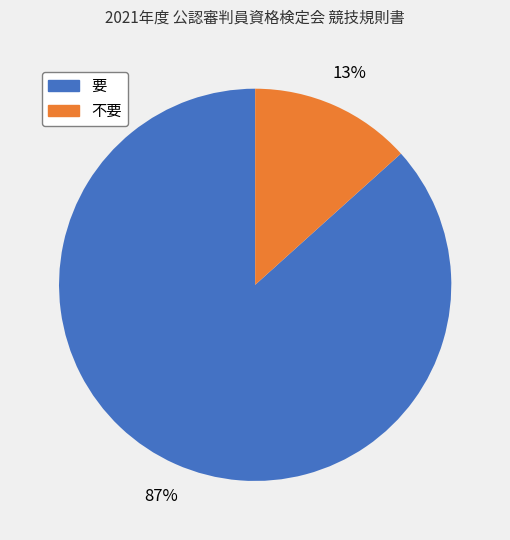

Combined, do 要 and 不要 account for over 50%?

Yes